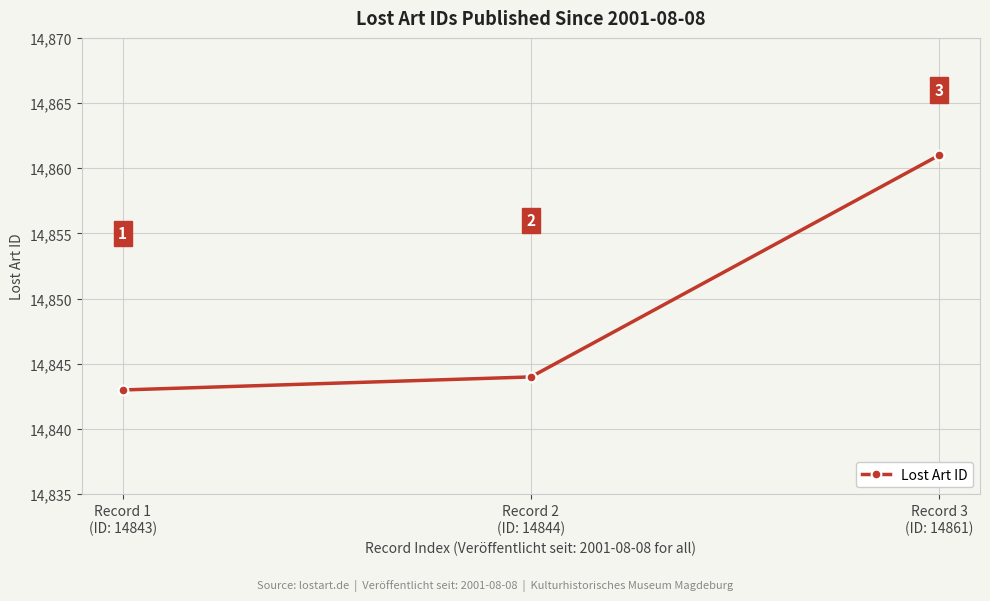

What is the change in value from Record 1
(ID: 14843) to Record 2
(ID: 14844)?

+1